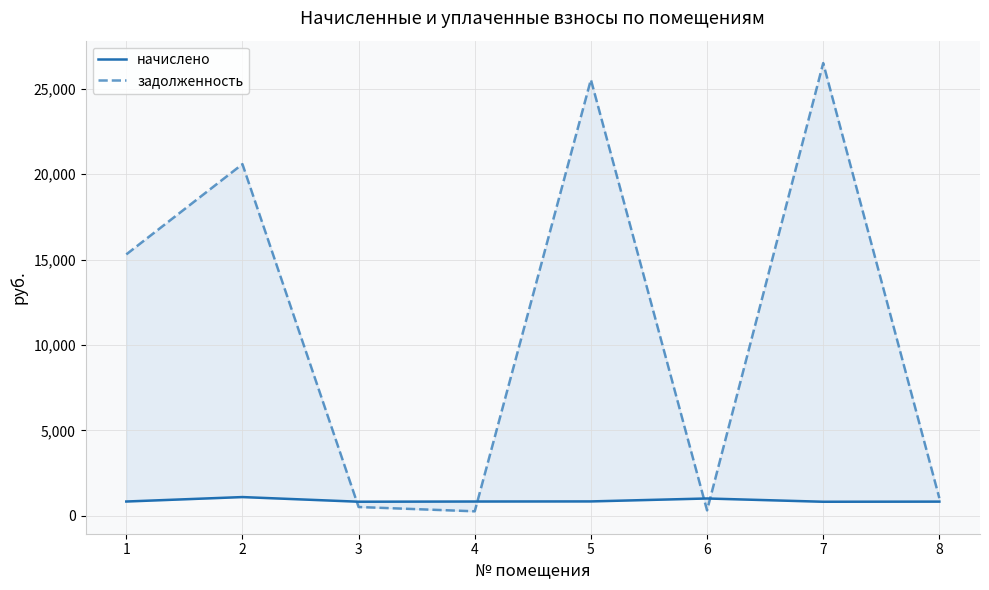

Read the задолженность value at 7.

26499.6